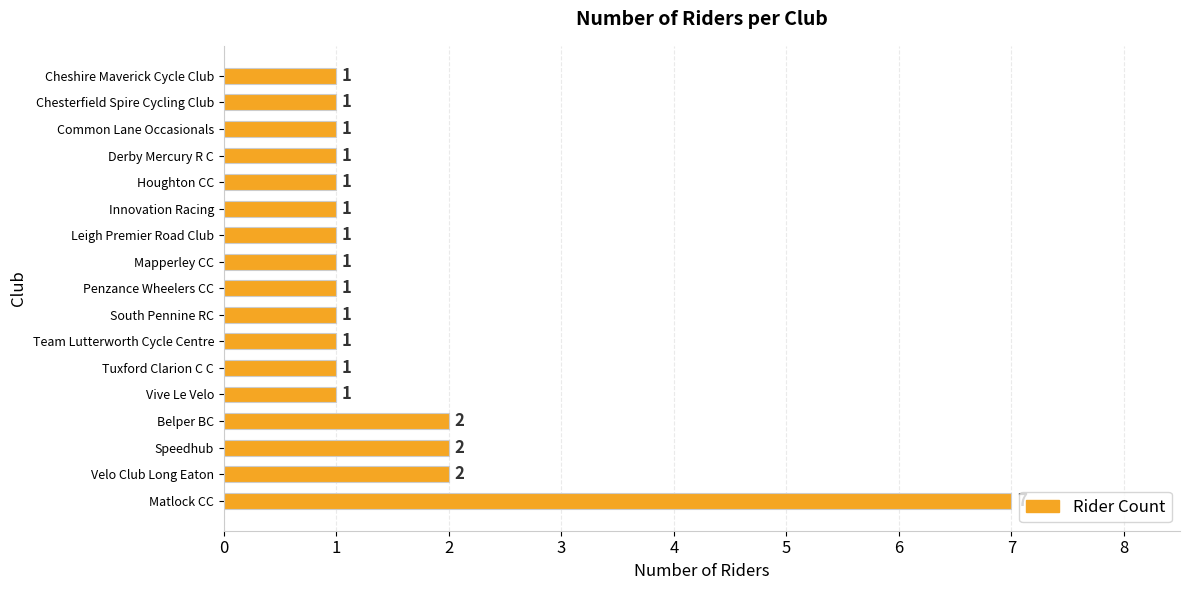

What is the maximum value shown in the chart?

7